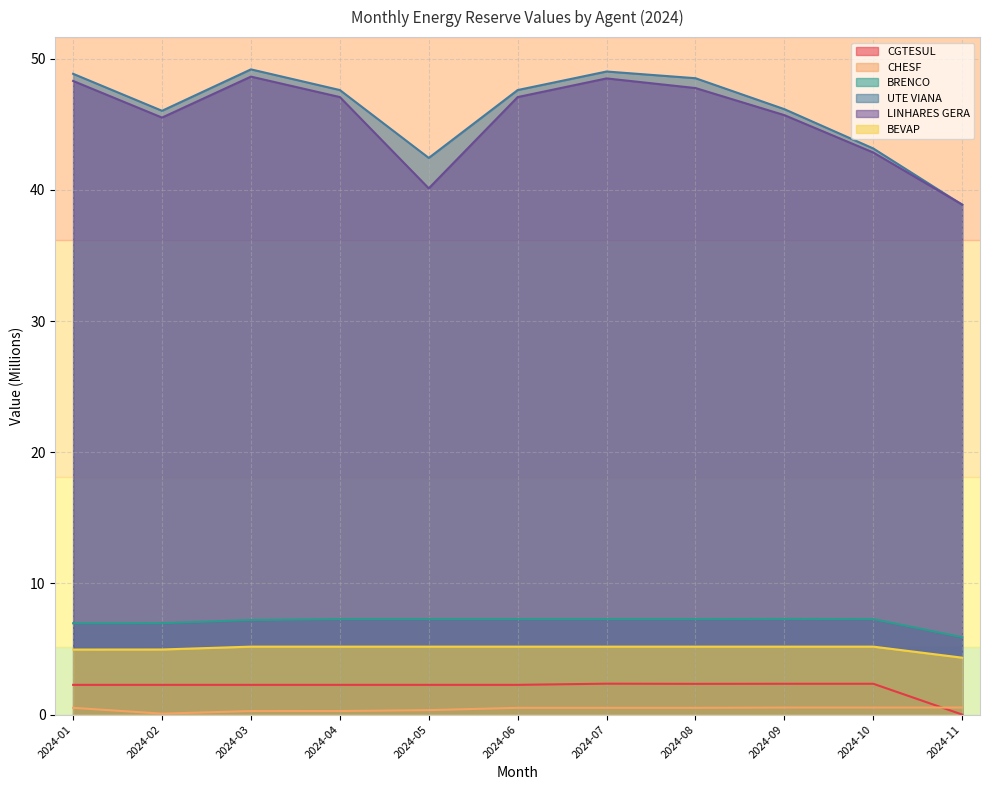

True or false: UTE VIANA has a value of 23.2 at 2024-11.

False